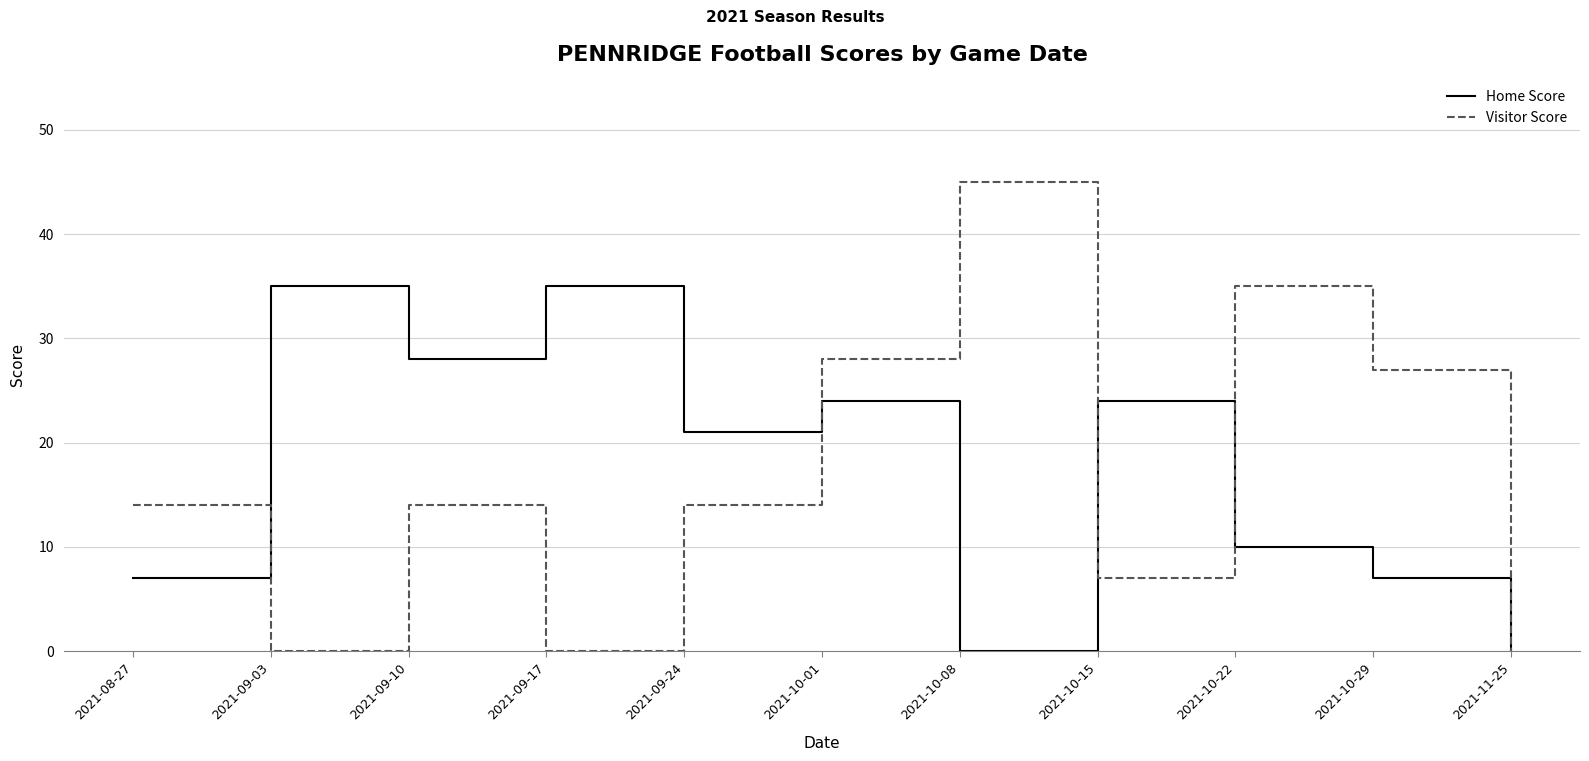

What is the difference between the highest and lowest values at 2021-09-24?

7